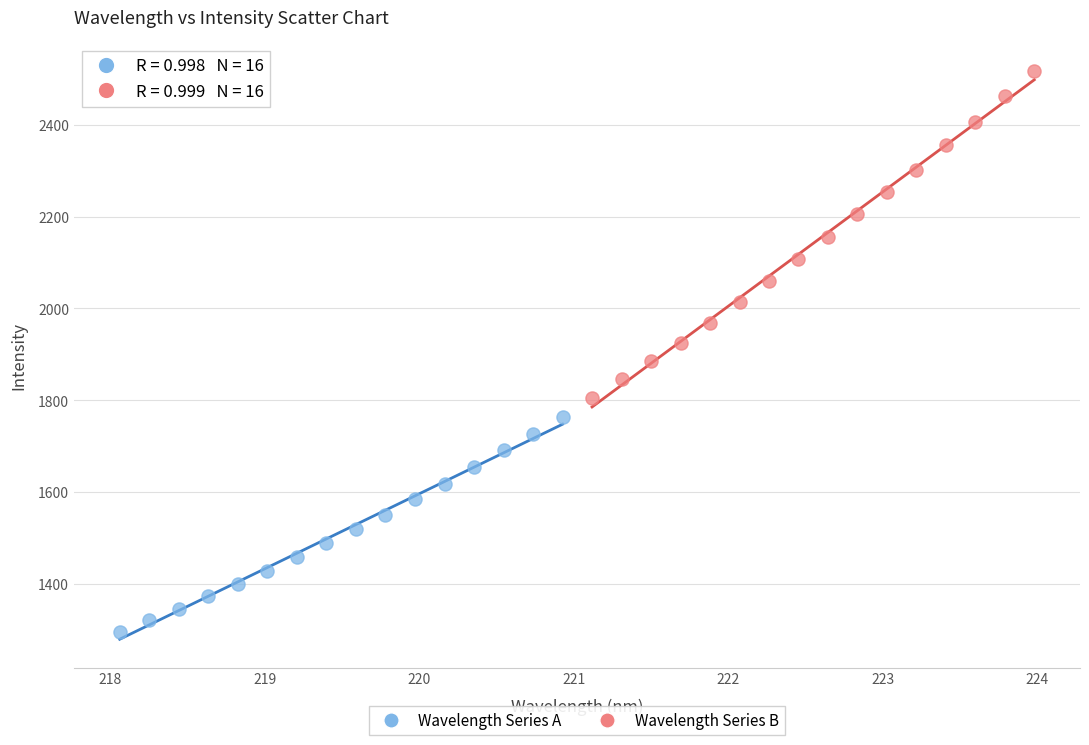

Which series contains the lowest Y value?

Wavelength Series A